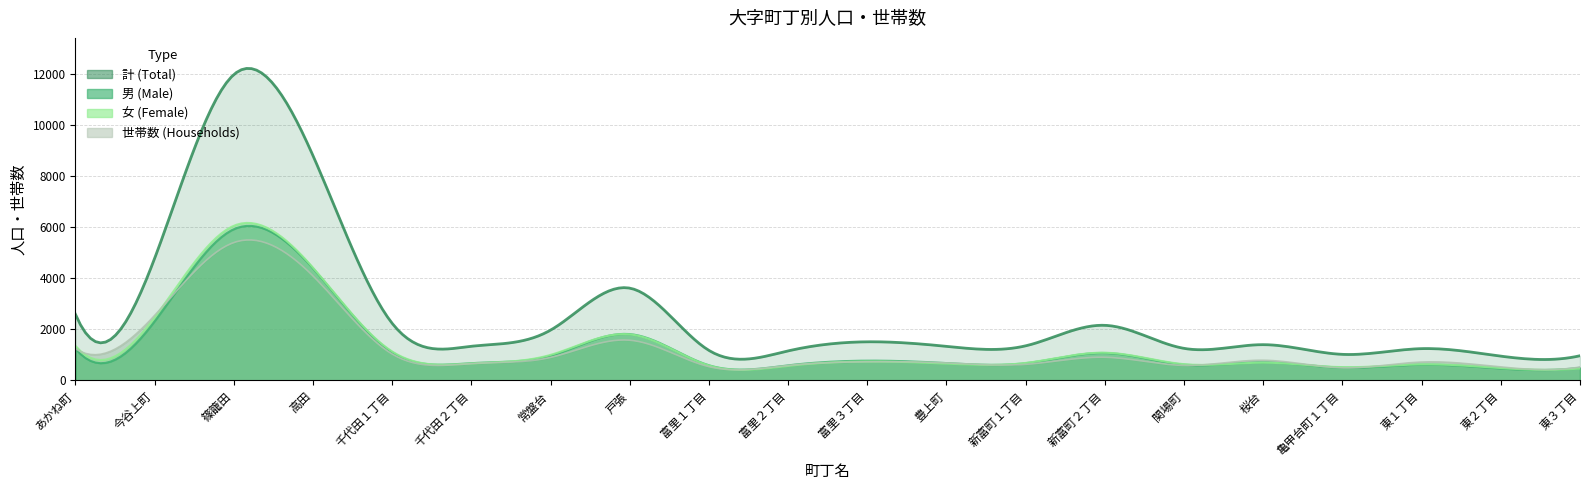

At which category is the sum across all series the highest?

篠籠田